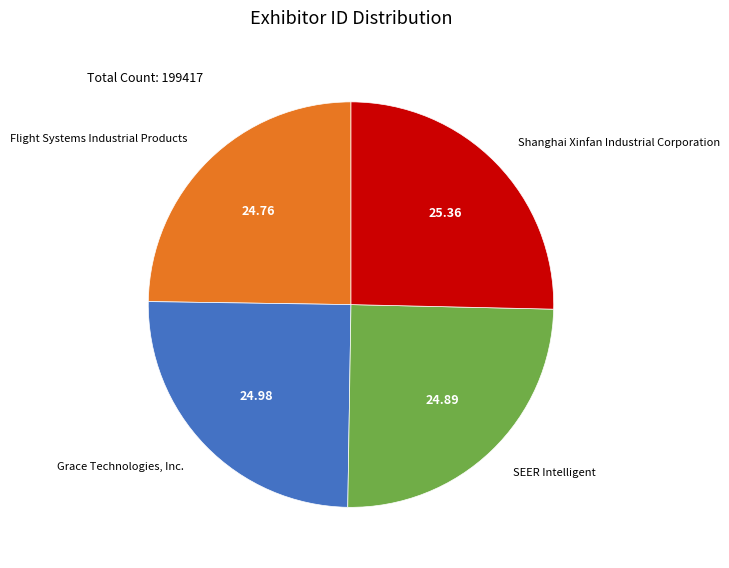

Is there a majority slice in this chart?

No